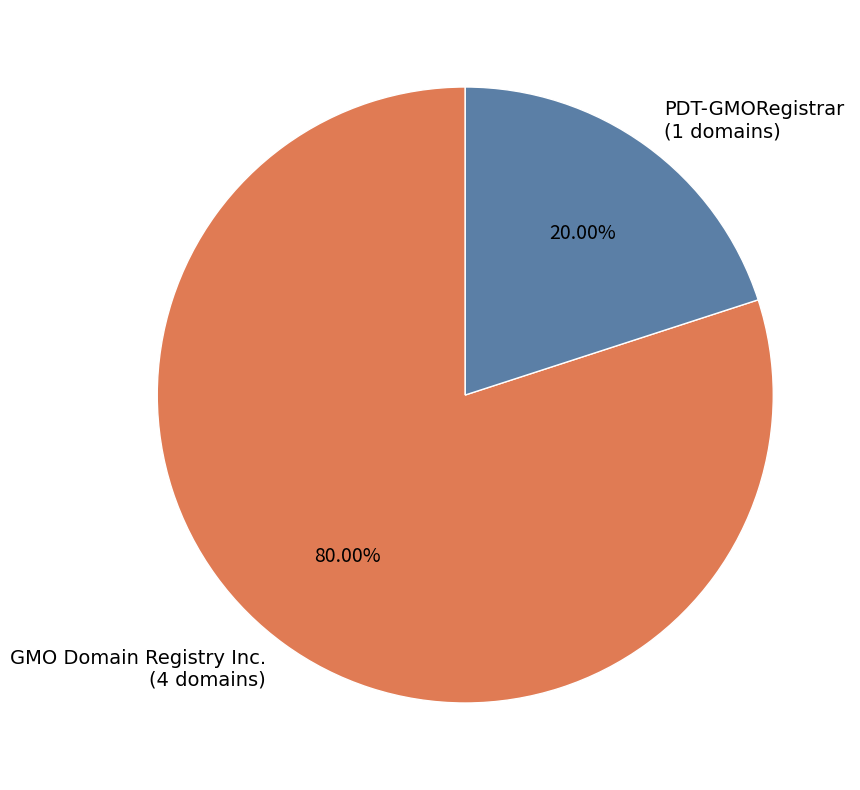

What is the largest slice in the pie chart?

GMO Domain Registry Inc.